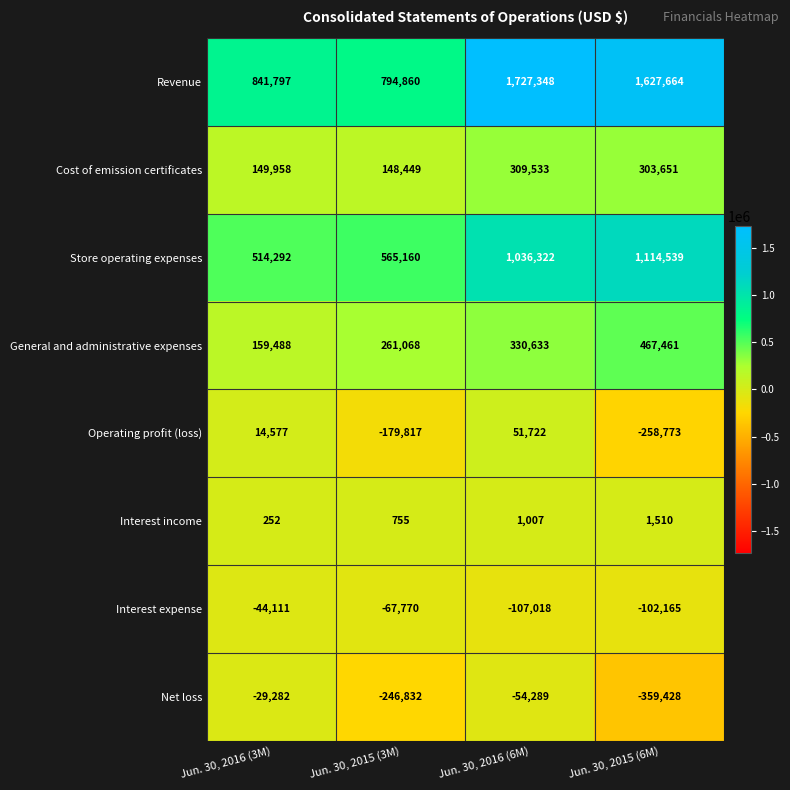

True or false: Cost of emission certificates has a value of 309533 at Jun. 30, 2016 (6M).

True